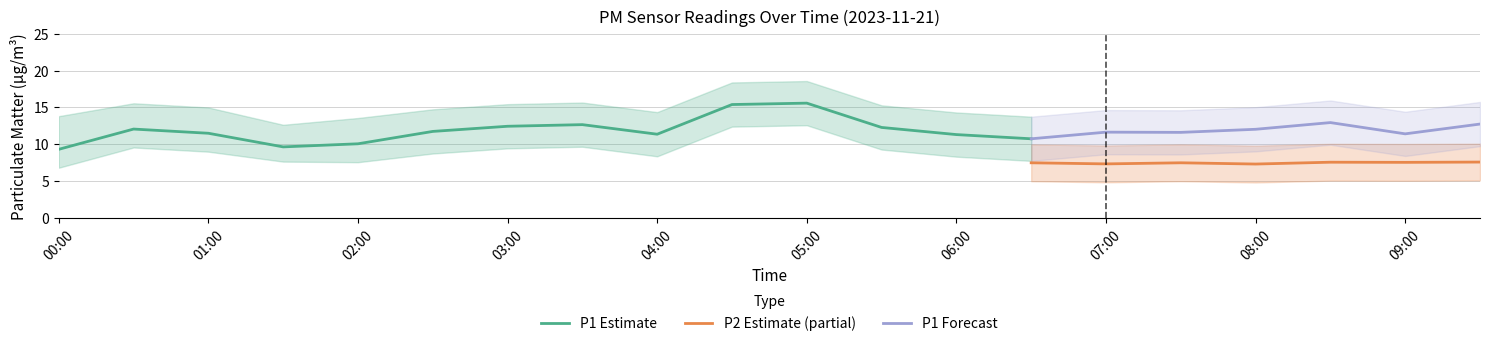

True or false: P2 and P1 intersect in this chart.

False